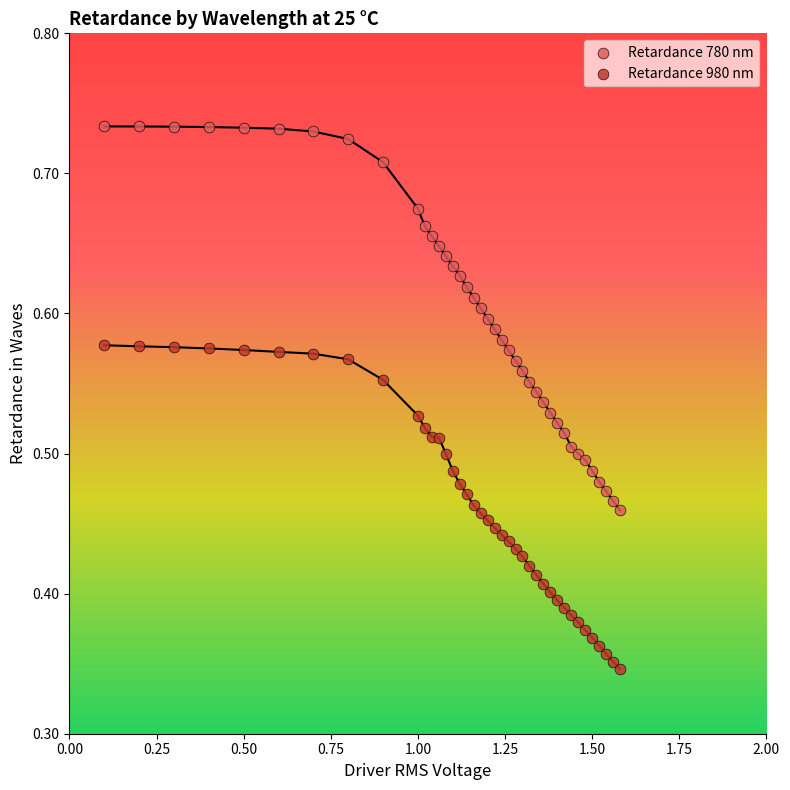

What is the X range (max minus min) for the scatter plot?

1.5